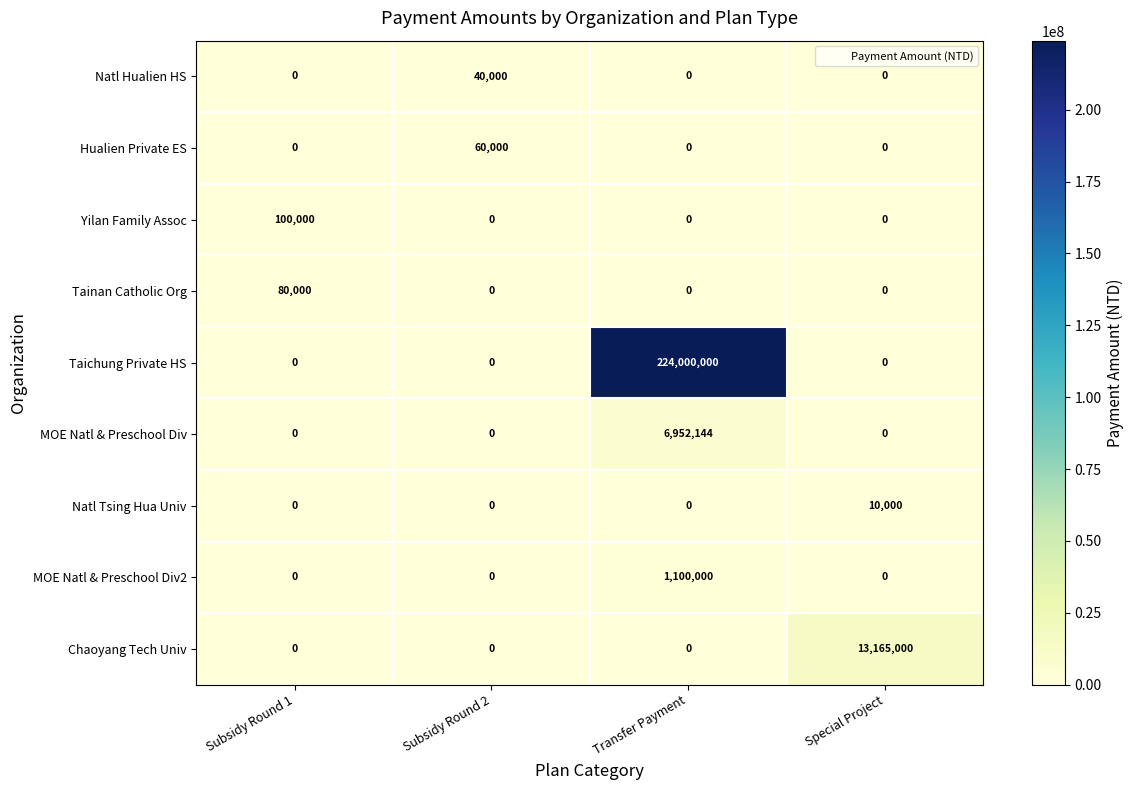

List the series in order of their peak value, lowest first.

Natl Tsing Hua Univ, Natl Hualien HS, Hualien Private ES, Tainan Catholic Org, Yilan Family Assoc, MOE Natl & Preschool Div2, MOE Natl & Preschool Div, Chaoyang Tech Univ, Taichung Private HS